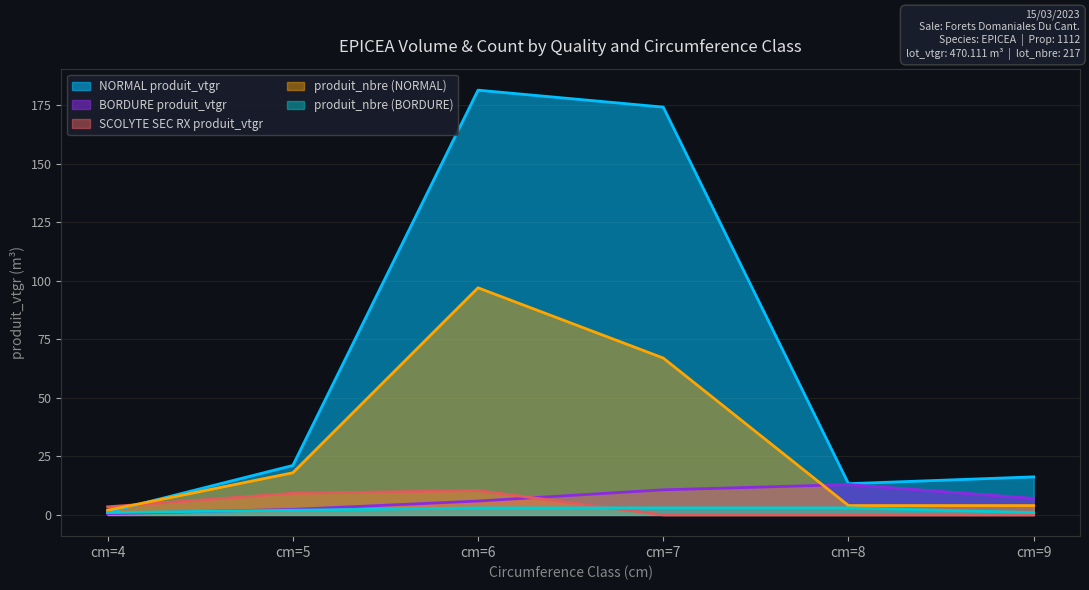

True or false: NORMAL produit_vtgr has more than 0 points higher than both neighbors.

True